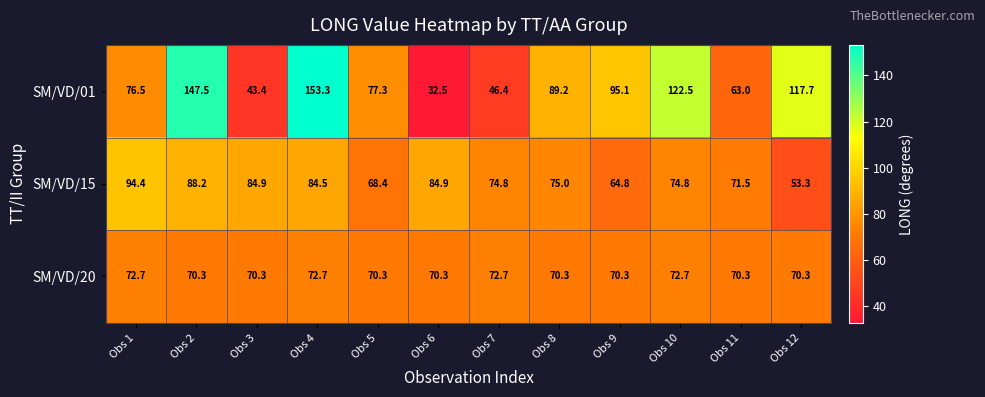

Which series changed the most between Obs 3 and Obs 6?

SM/VD/01